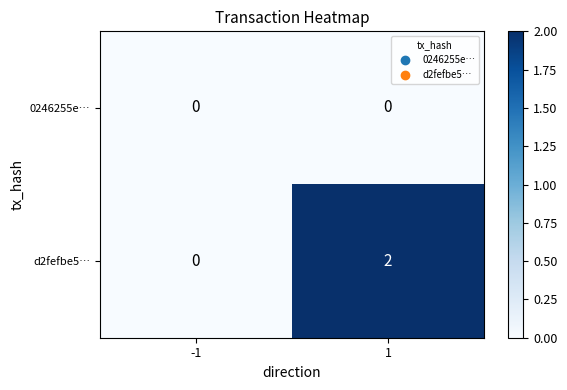

How many distinct data groups are displayed?

2